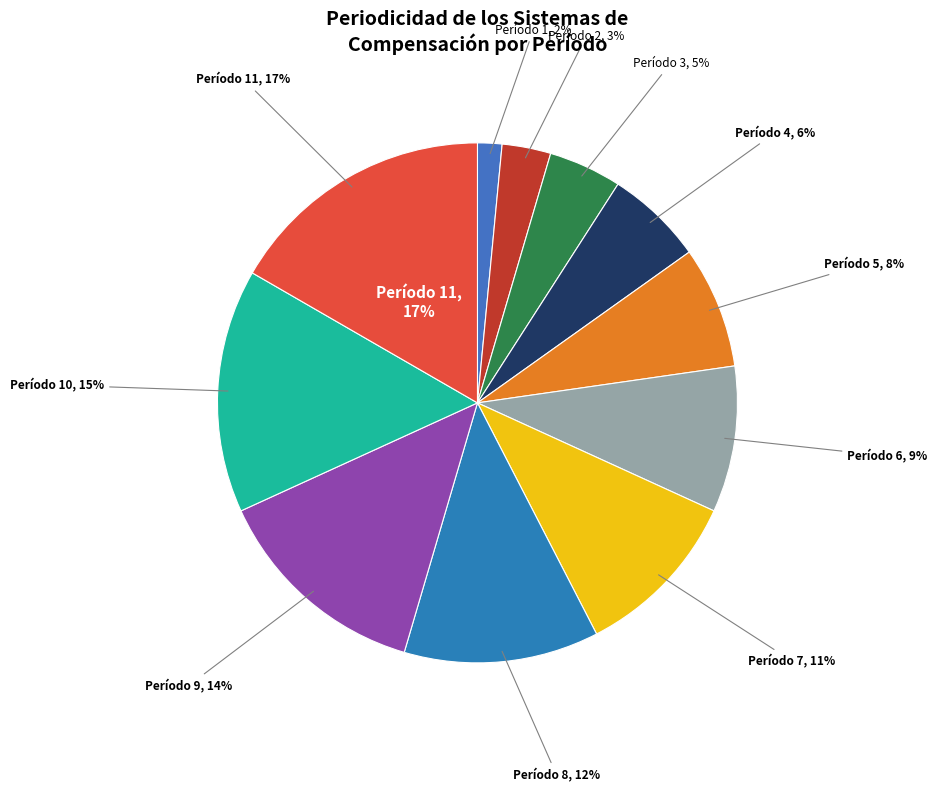

What is the total percentage of 3 and 9?

18.2%